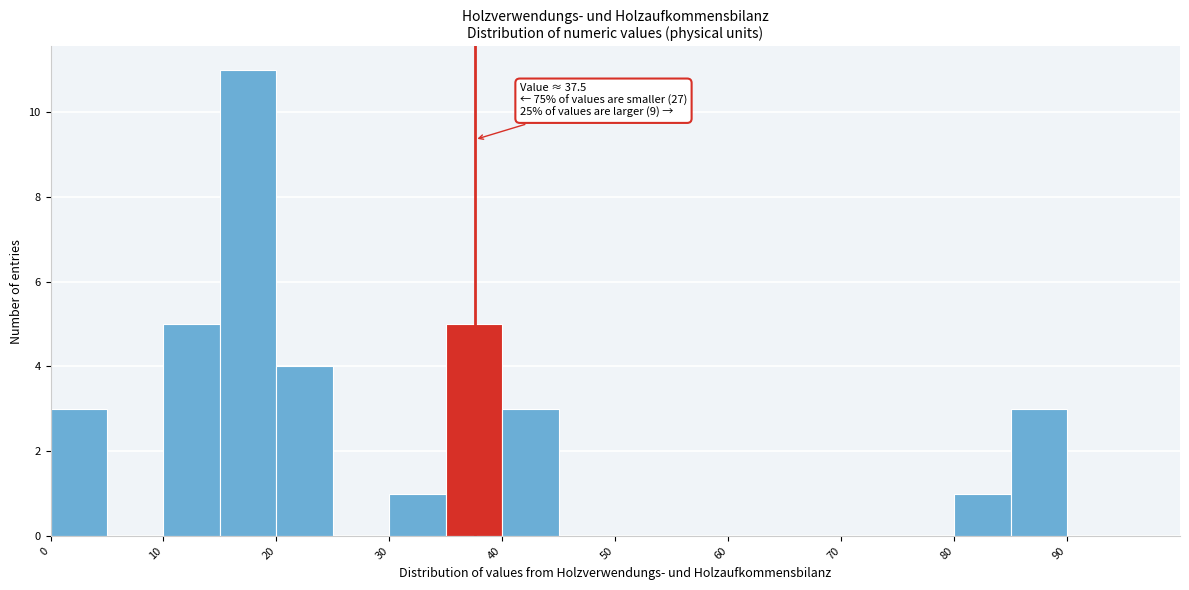

Which range on the x-axis has the tallest bar?

15 to 20